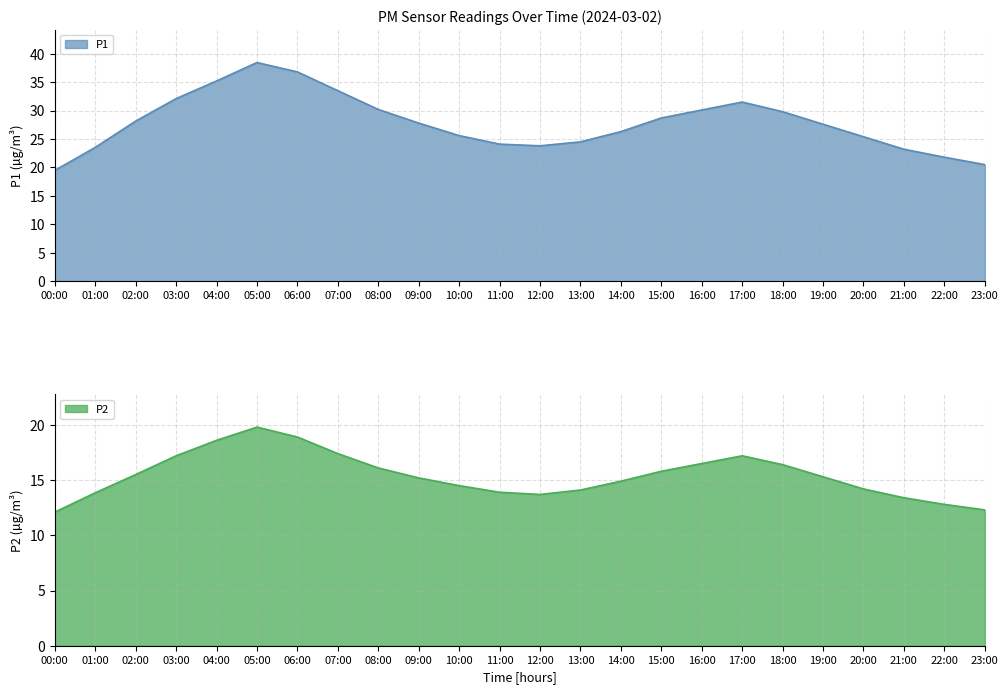

True or false: P1 and P2 intersect in this chart.

False